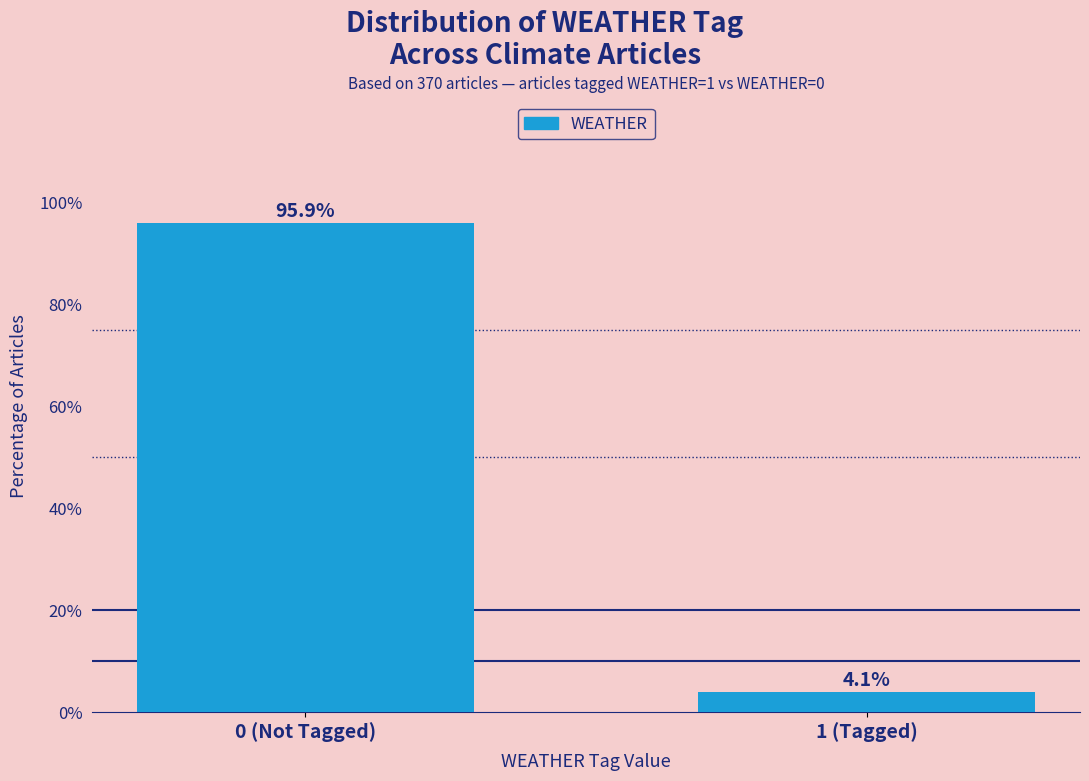

Reading left to right, list all the values displayed in this chart.

0 (Not Tagged)=95.9	1 (Tagged)=4.1